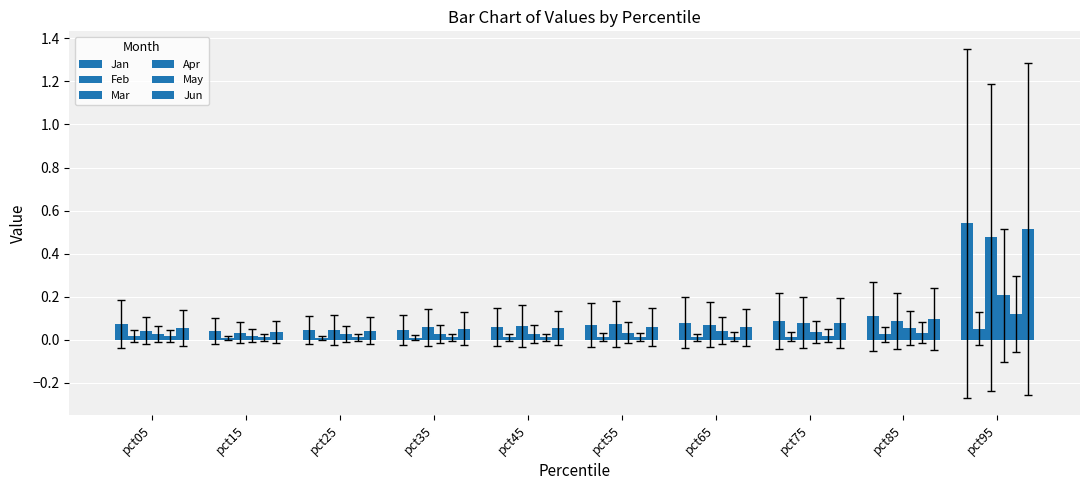

Count the number of data series in this chart.

6